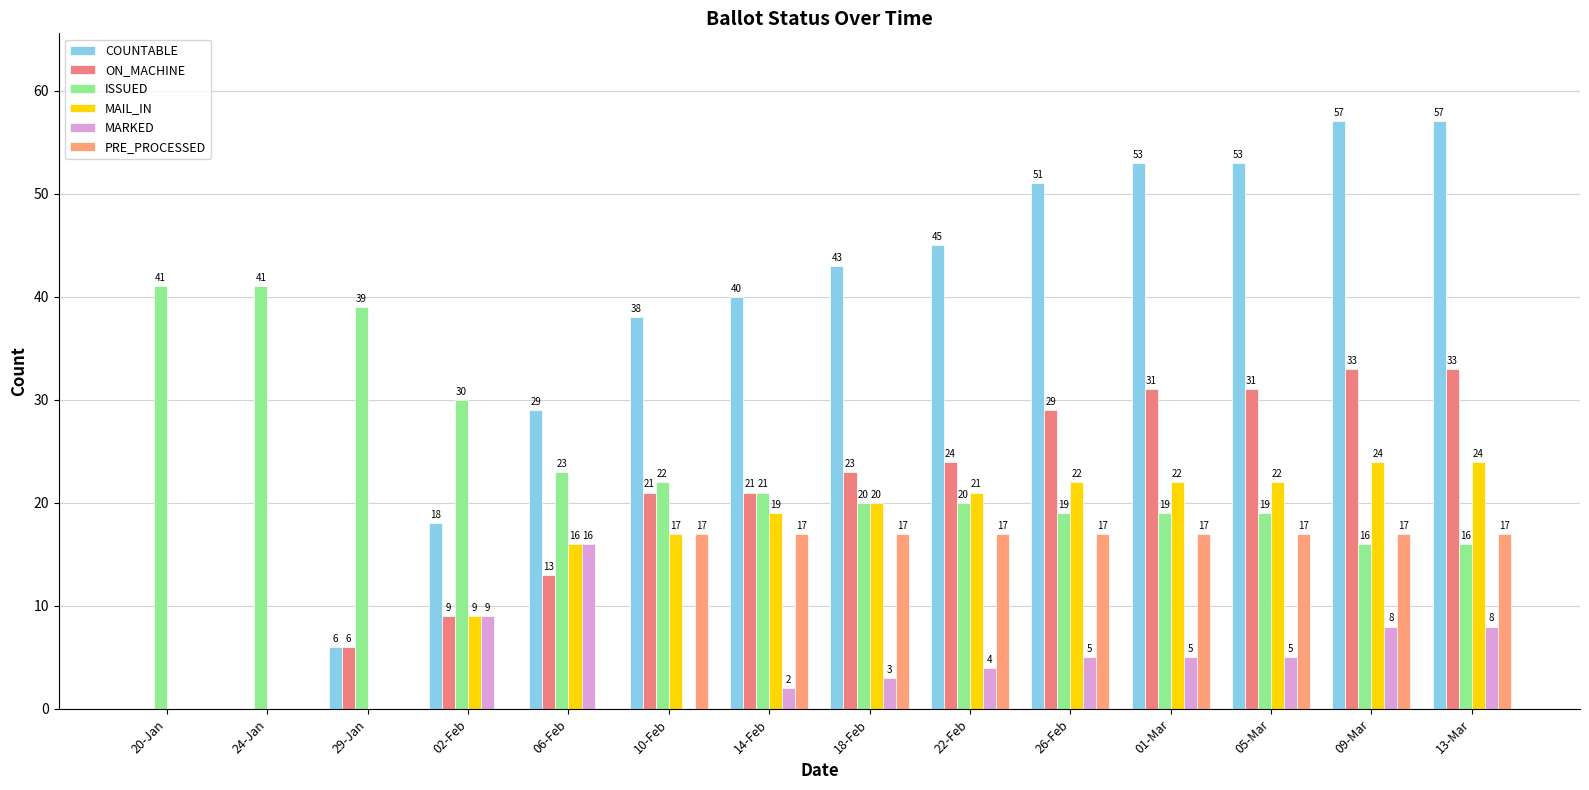

Which series has the largest total across all categories?

COUNTABLE